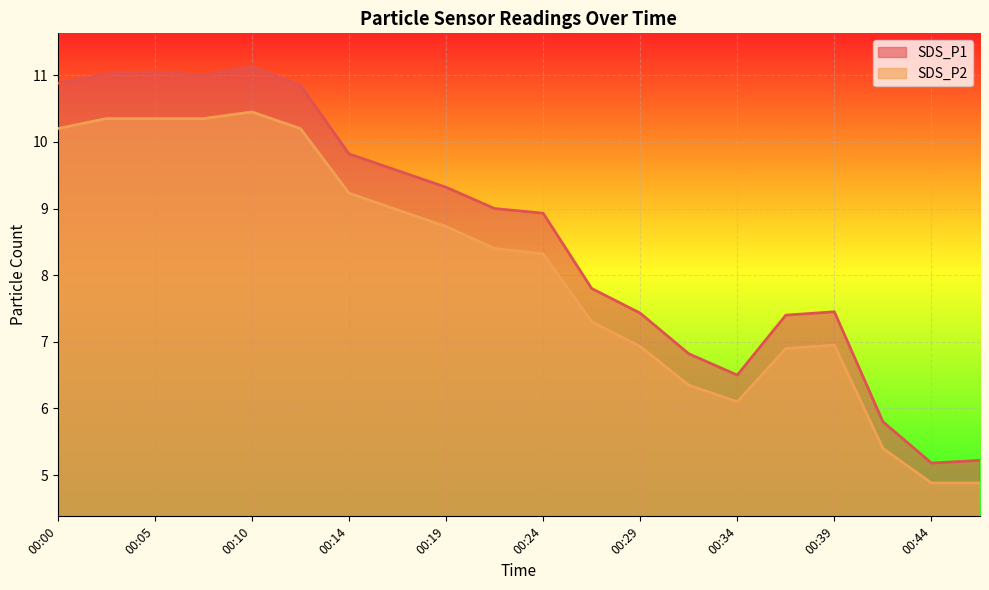

The value of SDS_P2 at 00:22 is 8.4. True or false?

True